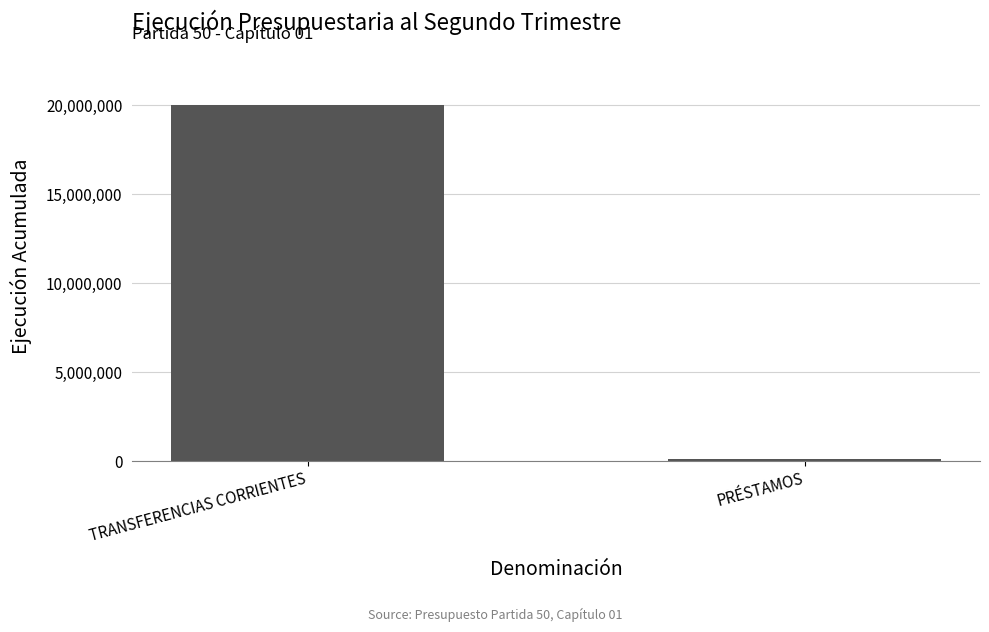

Which label corresponds to the largest value in the chart?

TRANSFERENCIAS CORRIENTES